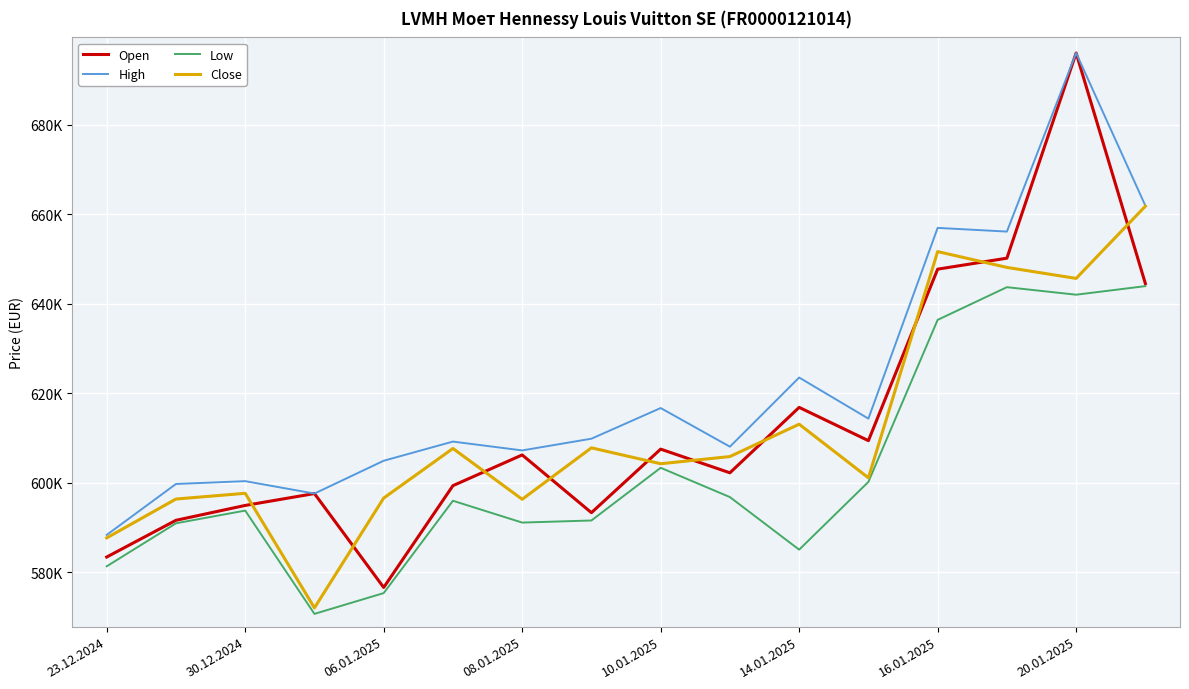

At which category is the sum across all series the highest?

20.01.2025